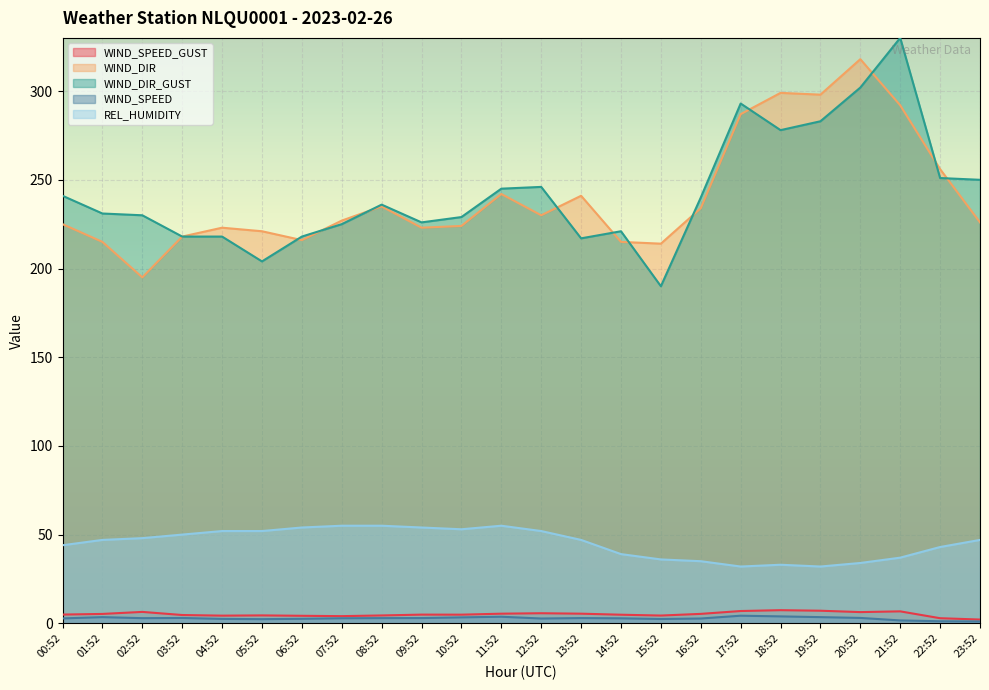

What is the smallest value displayed?

1.0